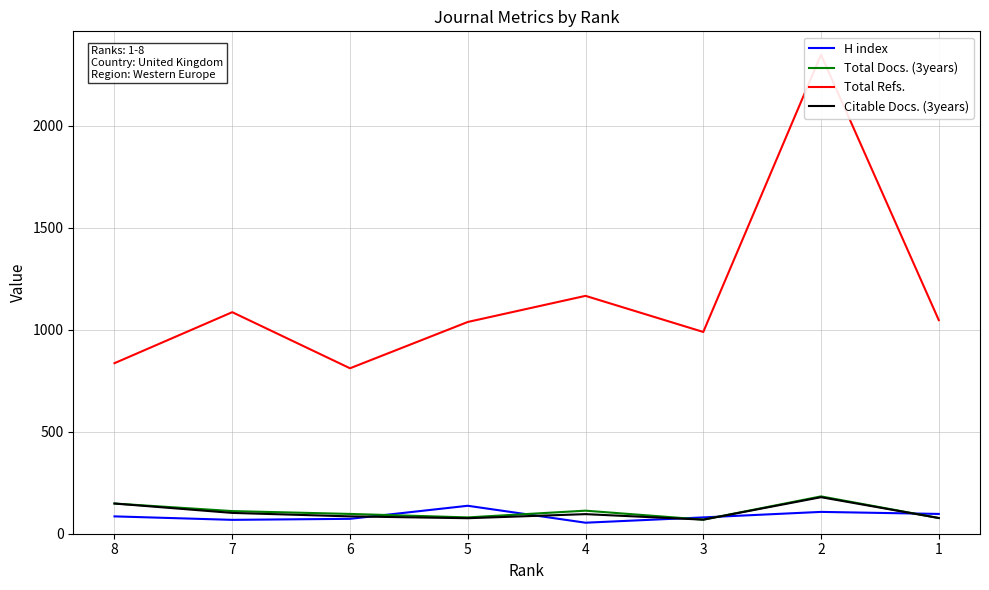

Reading right to left, what are all the values shown in this chart?

H index: 1=97	2=107	3=80	4=54	5=137	6=73	7=68	8=85
Total Docs. (3years): 1=77	2=183	3=69	4=113	5=80	6=97	7=111	8=148
Total Refs.: 1=1047	2=2348	3=989	4=1166	5=1038	6=811	7=1086	8=836
Citable Docs. (3years): 1=77	2=179	3=69	4=96	5=76	6=85	7=102	8=148